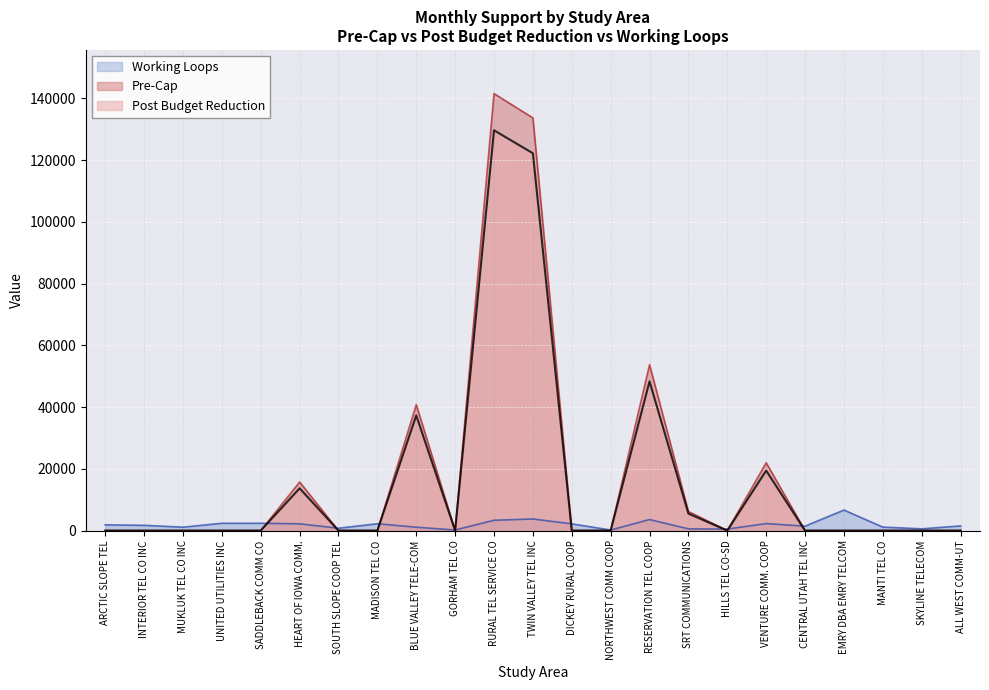

Where is Post Budget Reduction nearest to the value 64840?

RESERVATION TEL COOP